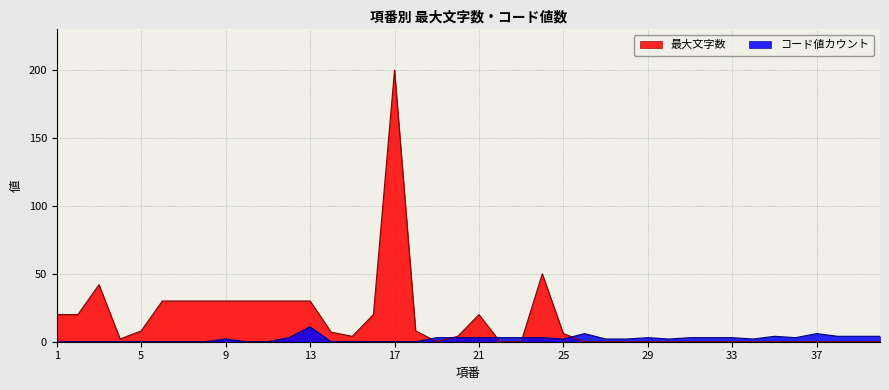

How many data points in コード値カウント are less than 2?

15